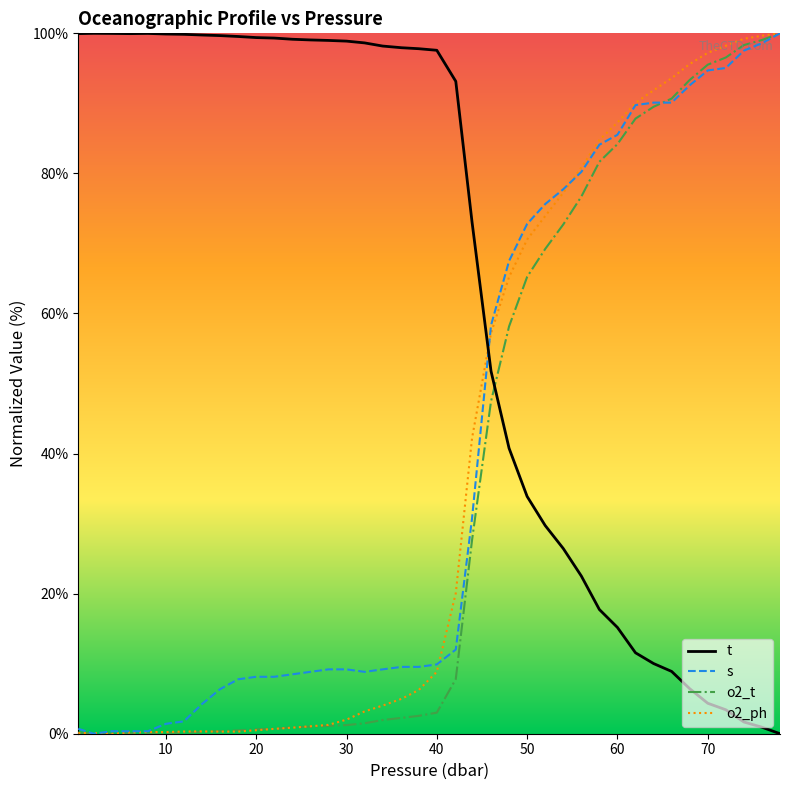

What is the maximum value shown in the chart?

100.0